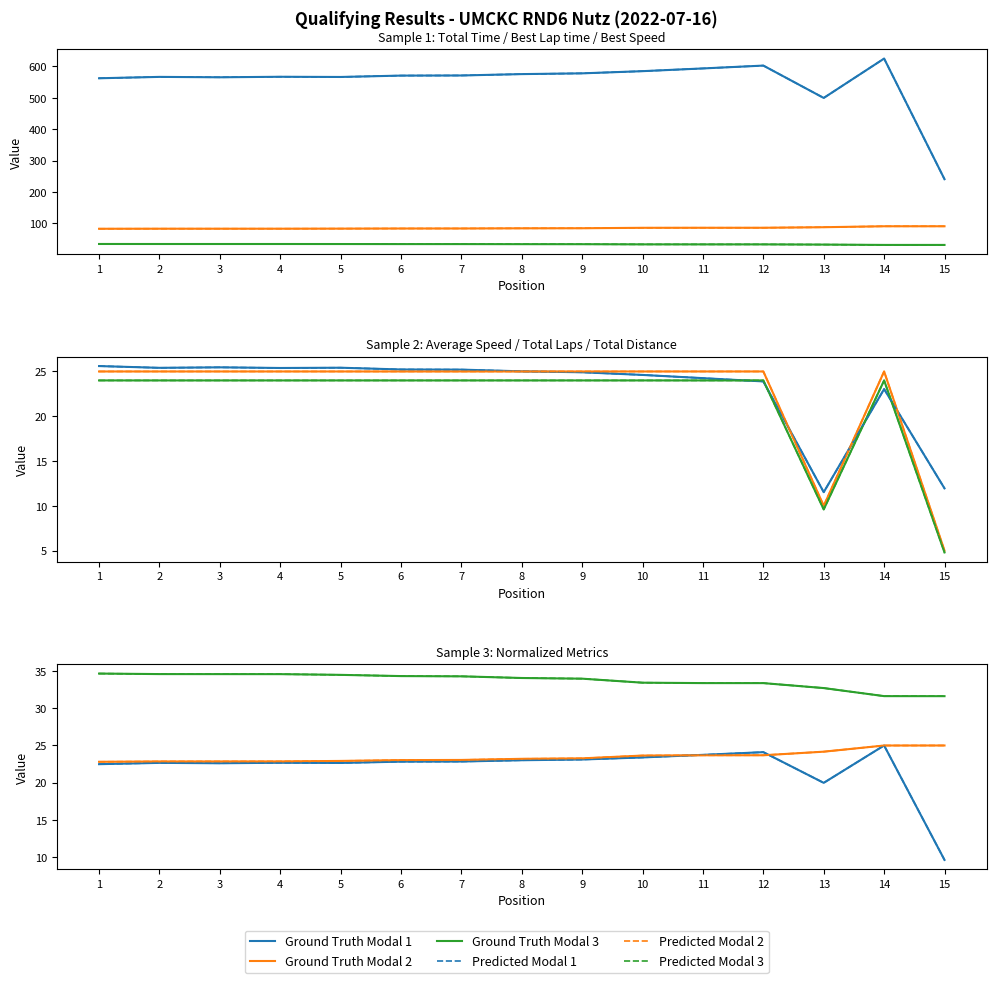

Which series has the largest total across all categories?

Total Time